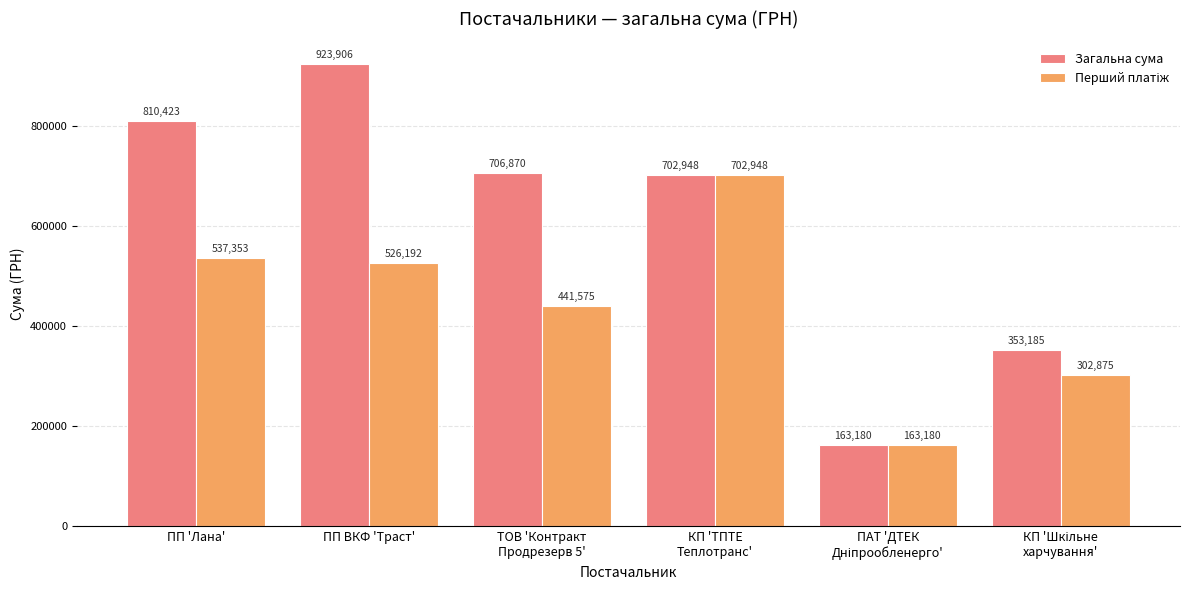

Where is Загальна сума nearest to the value 543543?

КП 'ТПТЕ
Теплотранс'